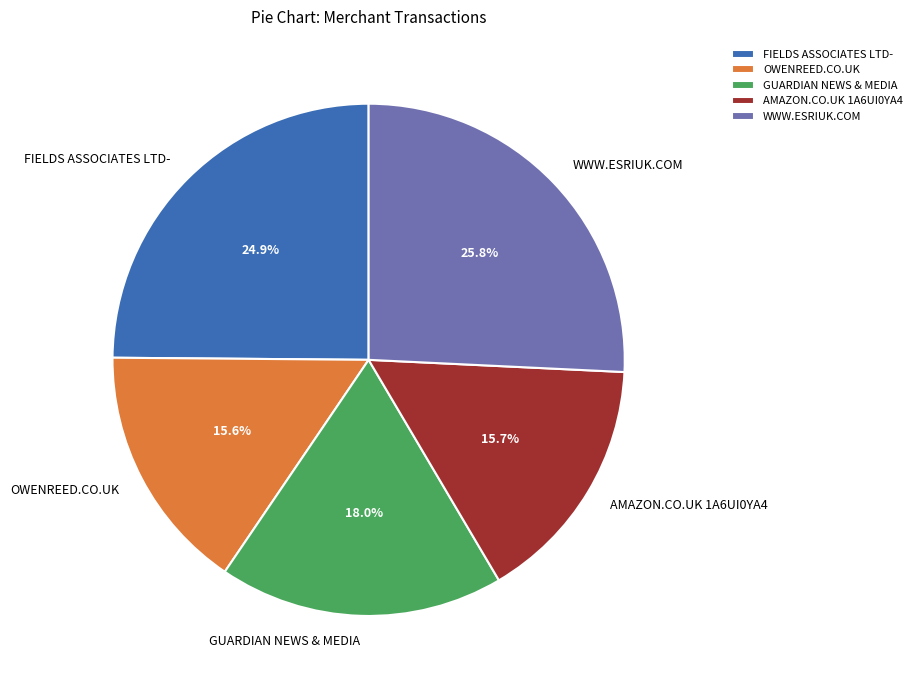

True or false: WWW.ESRIUK.COM accounts for 35% of the total.

False